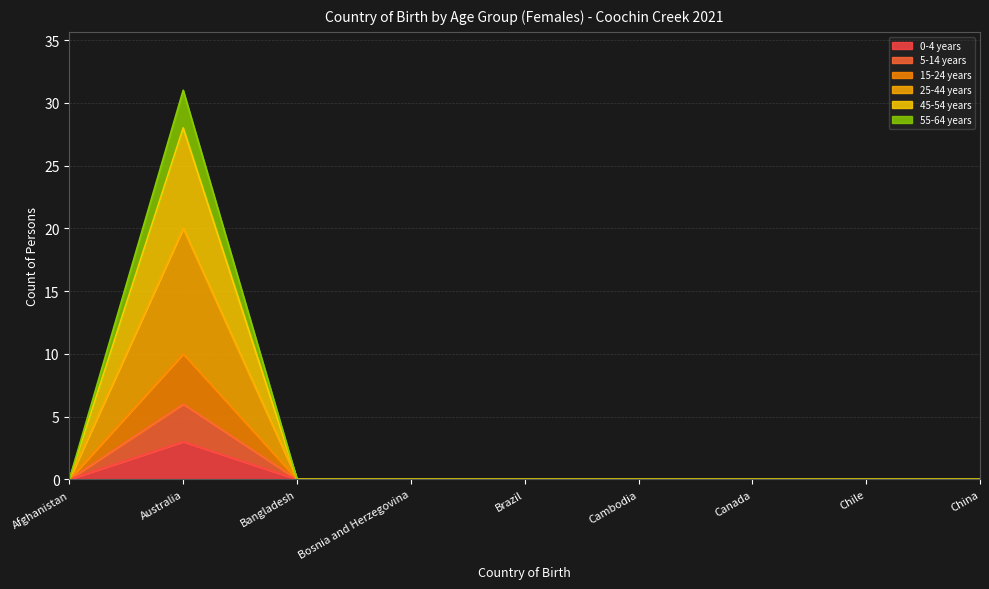

Reading left to right, list all the values displayed in this chart.

0-4 years: Afghanistan=0	Australia=3	Bangladesh=0	Bosnia and Herzegovina=0	Brazil=0	Cambodia=0	Canada=0	Chile=0	China=0
5-14 years: Afghanistan=0	Australia=6	Bangladesh=0	Bosnia and Herzegovina=0	Brazil=0	Cambodia=0	Canada=0	Chile=0	China=0
15-24 years: Afghanistan=0	Australia=10	Bangladesh=0	Bosnia and Herzegovina=0	Brazil=0	Cambodia=0	Canada=0	Chile=0	China=0
25-44 years: Afghanistan=0	Australia=20	Bangladesh=0	Bosnia and Herzegovina=0	Brazil=0	Cambodia=0	Canada=0	Chile=0	China=0
45-54 years: Afghanistan=0	Australia=28	Bangladesh=0	Bosnia and Herzegovina=0	Brazil=0	Cambodia=0	Canada=0	Chile=0	China=0
55-64 years: Afghanistan=0	Australia=31	Bangladesh=0	Bosnia and Herzegovina=0	Brazil=0	Cambodia=0	Canada=0	Chile=0	China=0